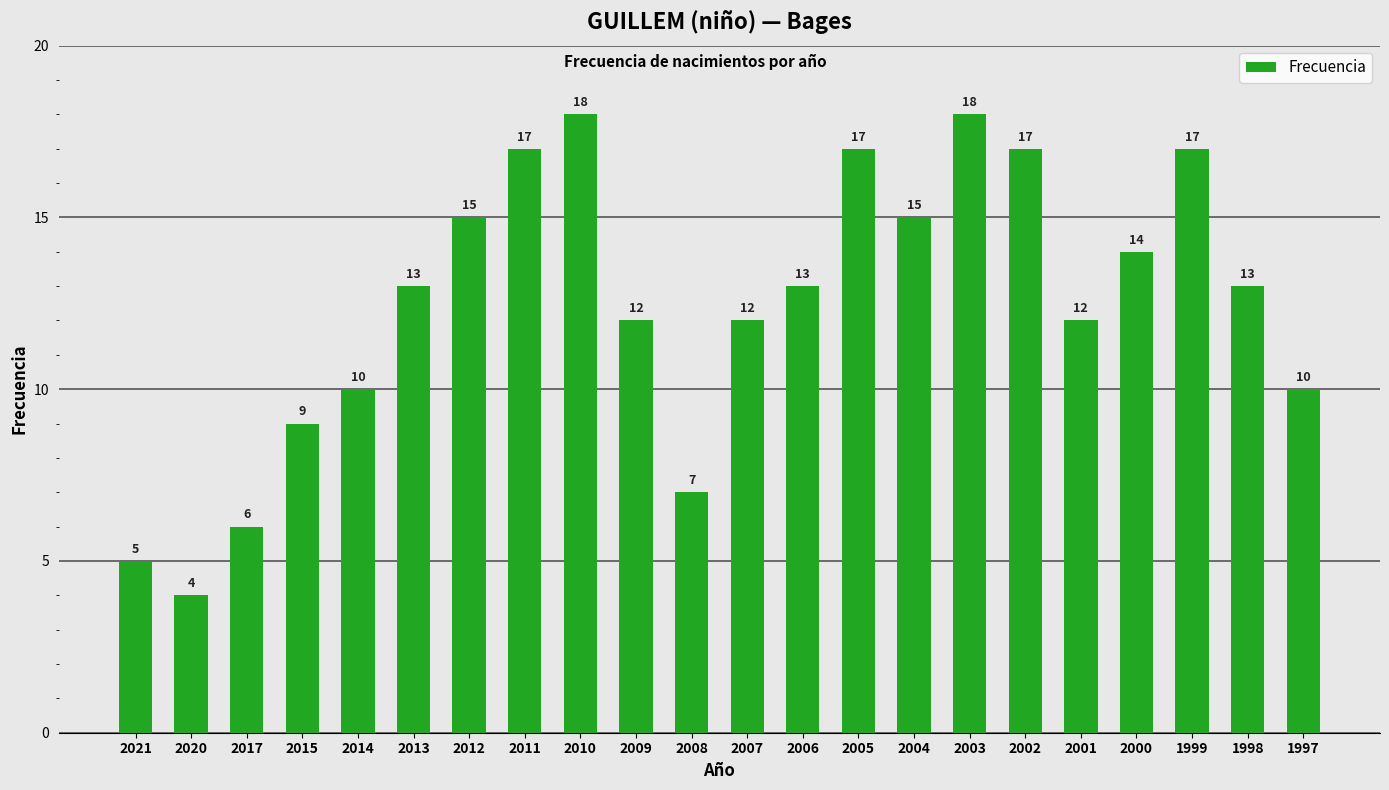

What is the maximum value shown in the chart?

18